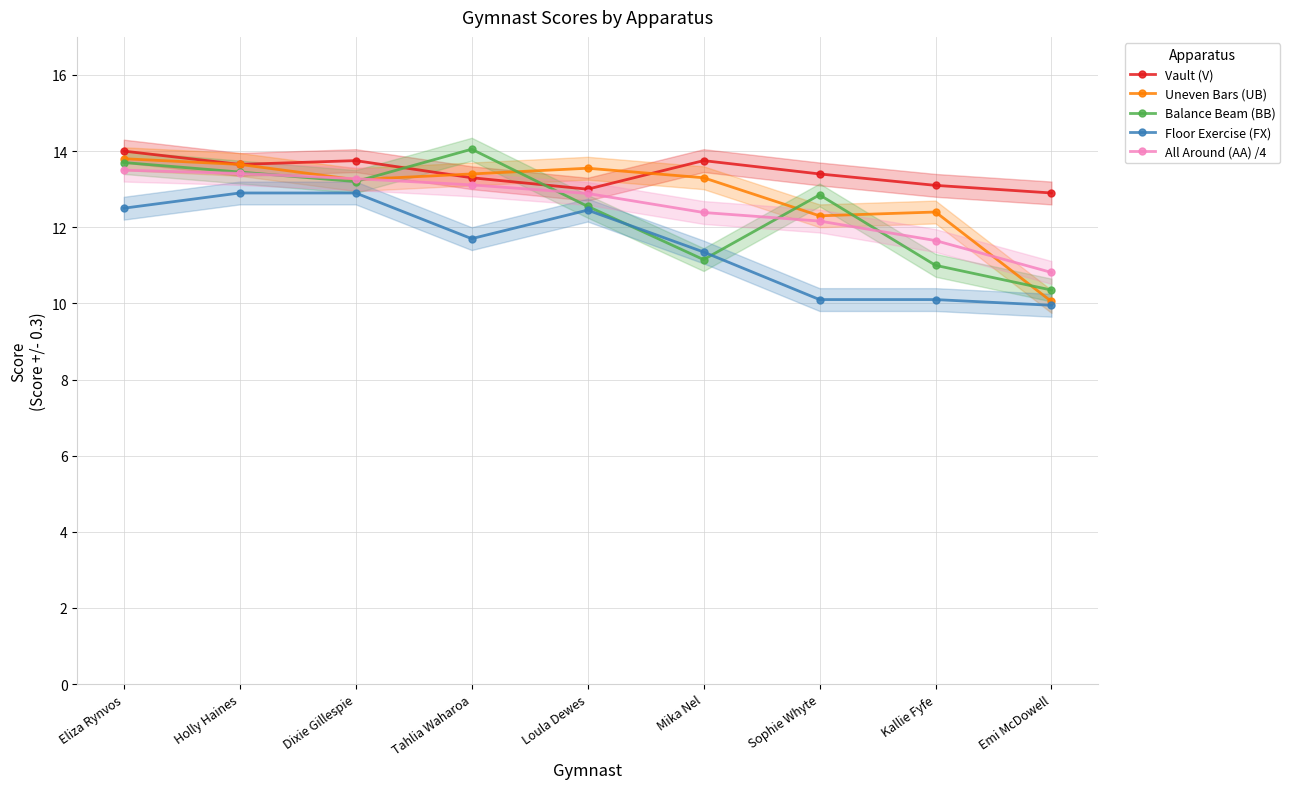

How many interior local peaks does the Uneven Bars (UB) series have?

2